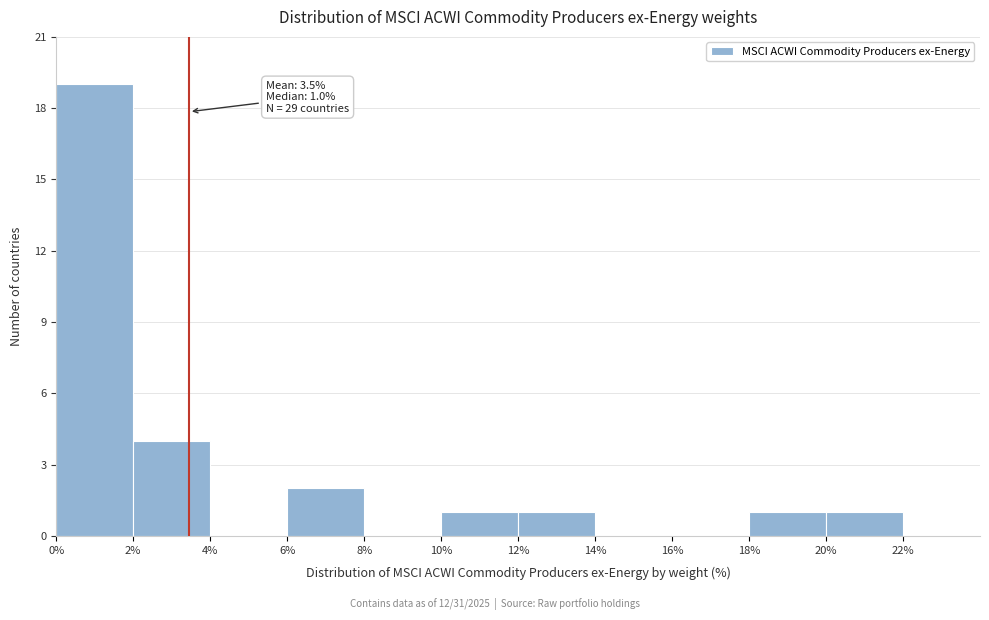

Over which range of the x-axis is the bar tallest?

0 to 2